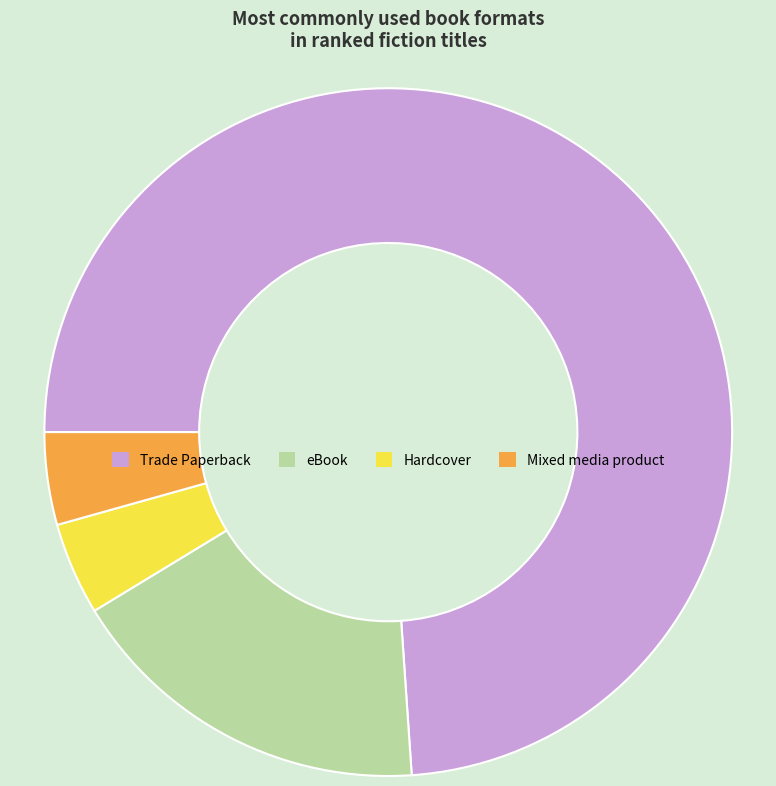

True or false: Trade Paperback accounts for 74% of the total.

True